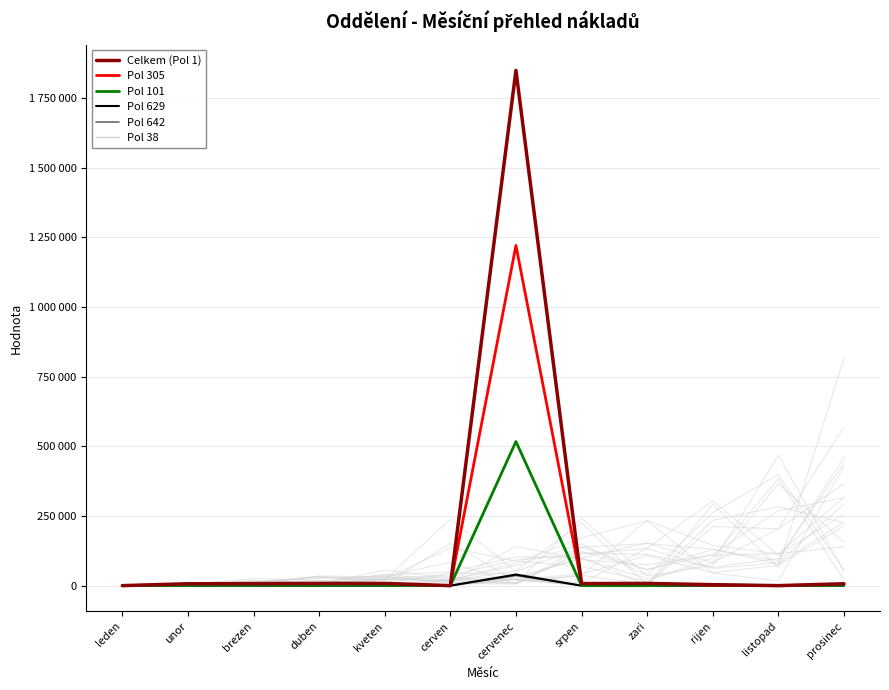

True or false: Pol 642 and Pol 629 intersect in this chart.

False